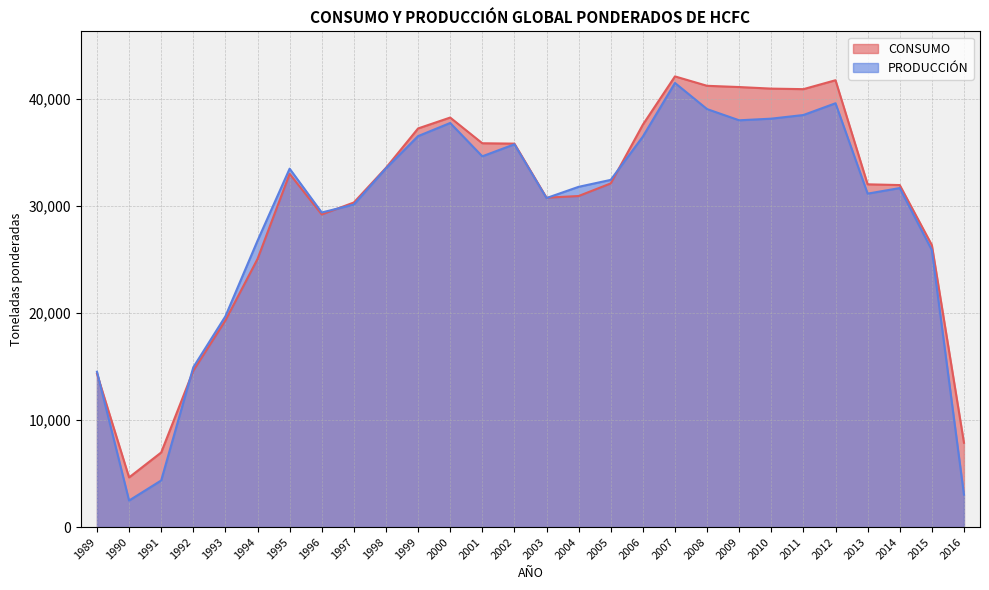

Count the number of categories in the chart.

28